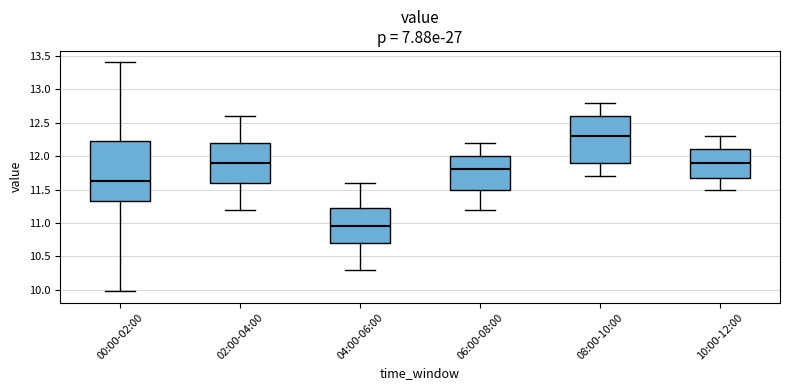

Reading left to right, transcribe this box plot: for each box, give where its median line is, the range the box spans, and where its two whiskers end, as read against the y-axis. The values are not printed on the chart, so give them approximately, as read against the axis.

00:00-02:00: median 11.65, box 11.35 to 12.25, whiskers 10.00 to 13.40
02:00-04:00: median 11.90, box 11.60 to 12.20, whiskers 11.20 to 12.60
04:00-06:00: median 10.95, box 10.70 to 11.25, whiskers 10.30 to 11.60
06:00-08:00: median 11.80, box 11.50 to 12.00, whiskers 11.20 to 12.20
08:00-10:00: median 12.30, box 11.90 to 12.60, whiskers 11.70 to 12.80
10:00-12:00: median 11.90, box 11.70 to 12.10, whiskers 11.50 to 12.30